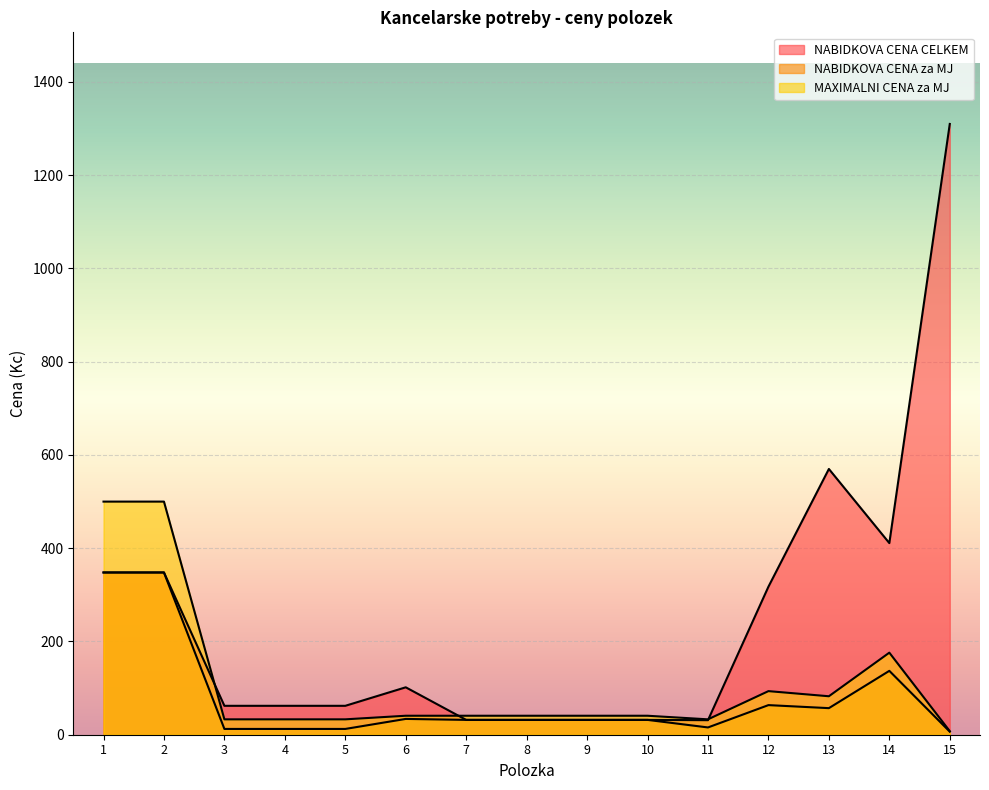

At which category does the chart reach its minimum across all series?

15